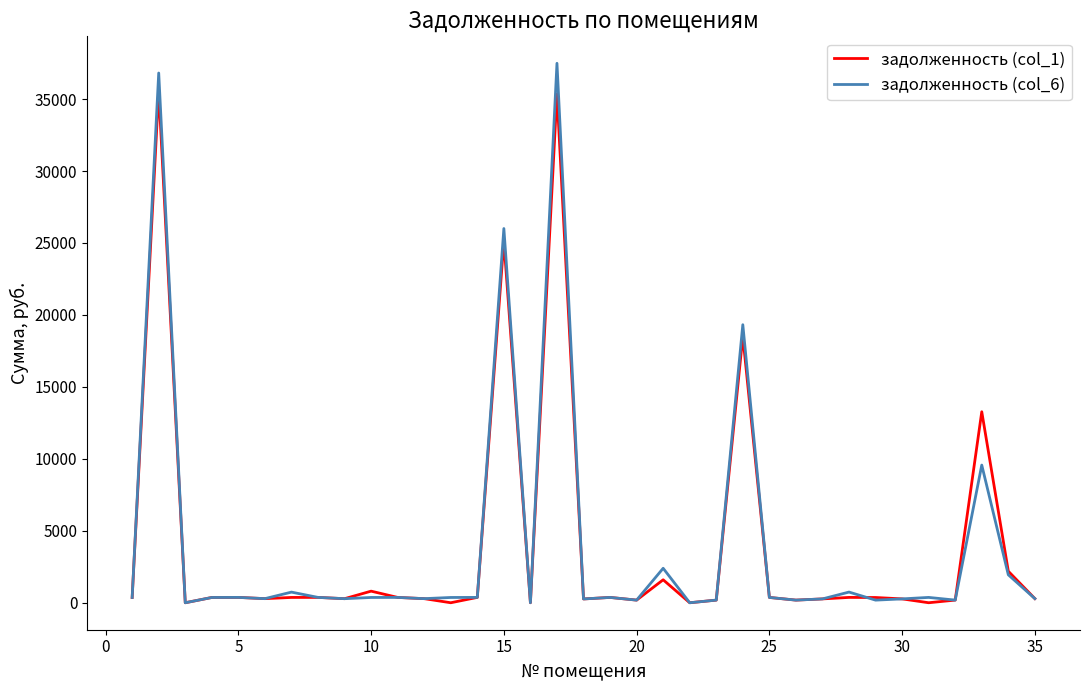

Which series has the largest range (max minus min)?

задолженность (col_6)